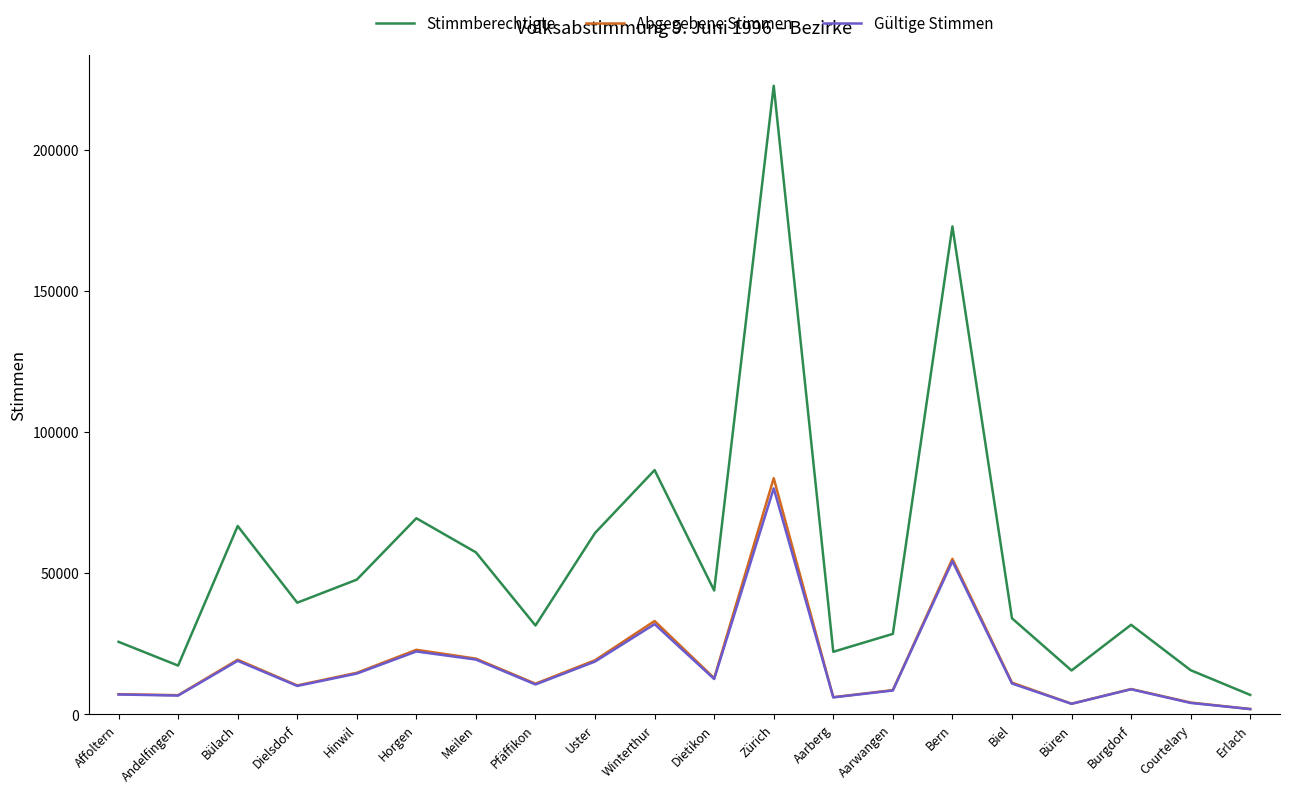

True or false: Abgegebene Stimmen has a value of 19218 at Uster.

True